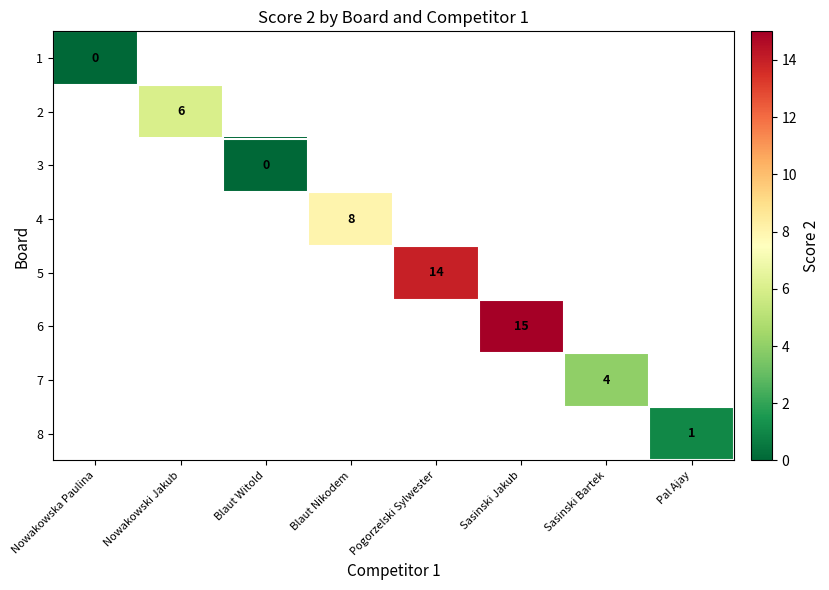

Is it true that 5 equals 7 at Pogorzelski Sylwester?

False